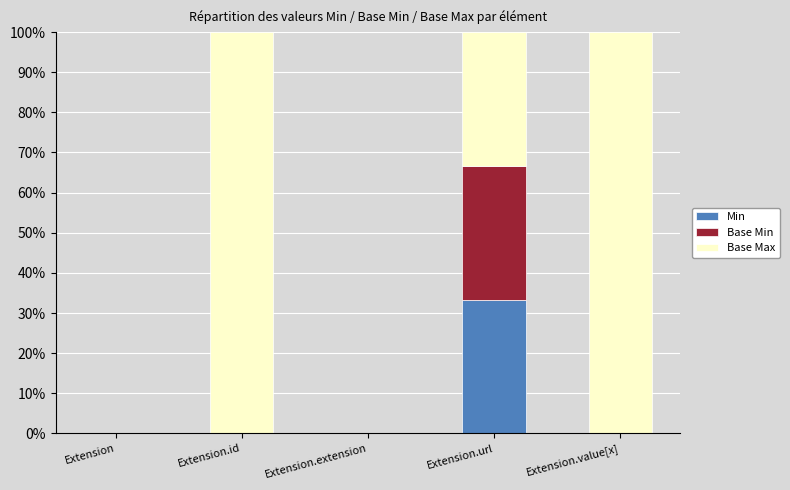

Which category has the highest value in the Min series?

Extension.url